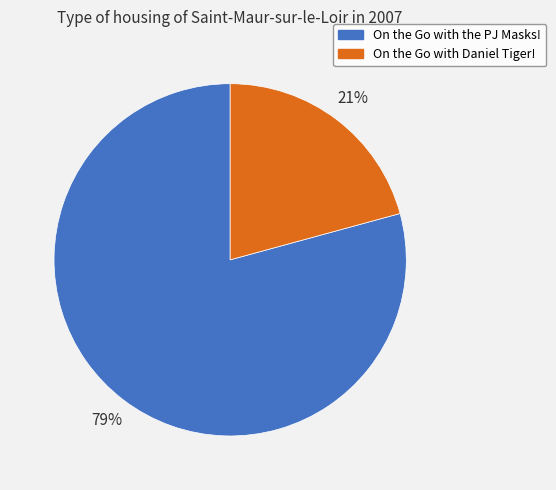

To the nearest percent, what is the average slice percentage?

50%